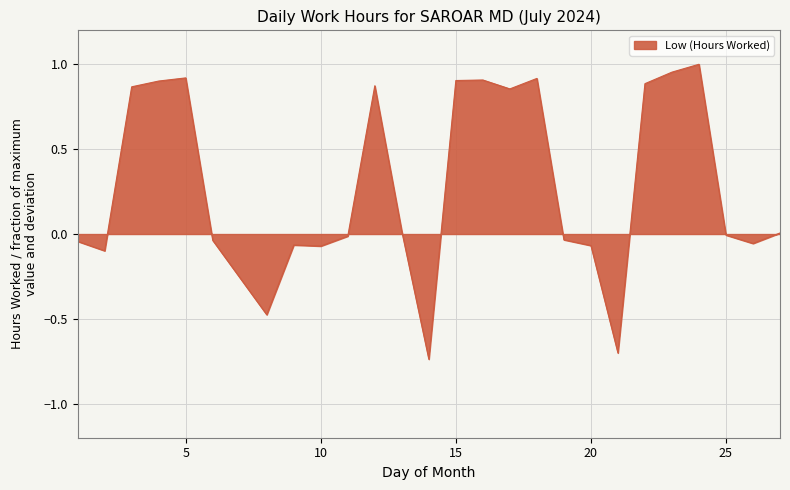

What is the difference between the maximum and minimum values?

1.7